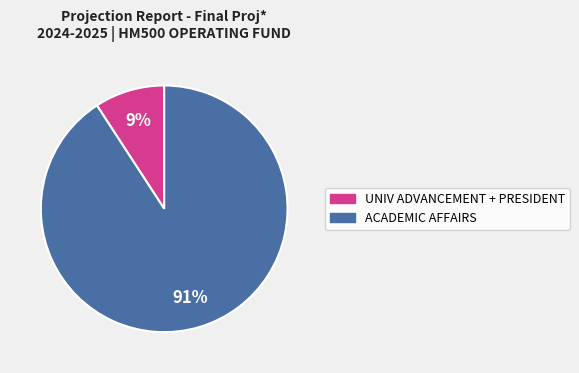

Is there a majority slice in this chart?

Yes